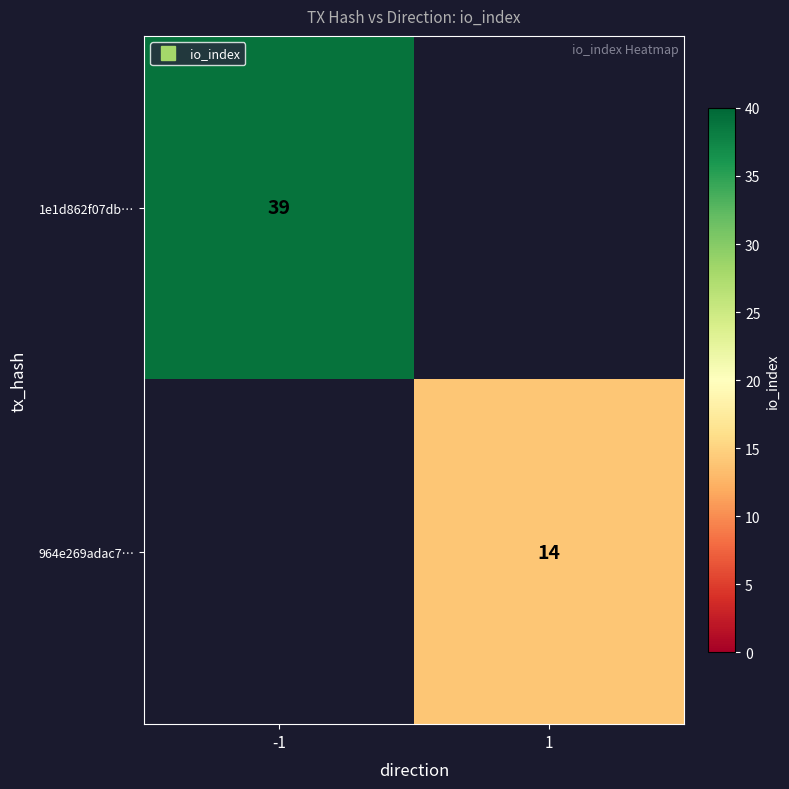

What is the difference between the 1e1d862f07db… values at 1 and -1?

39